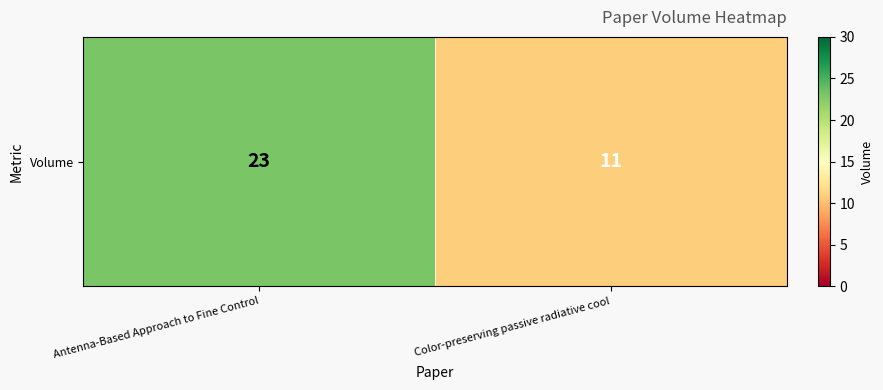

What is the maximum value shown in the chart?

23